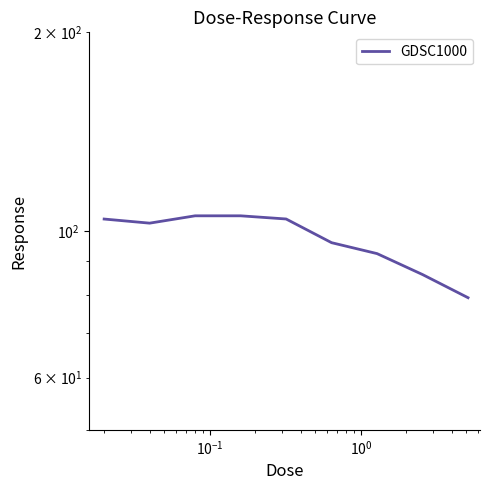

What is the minimum value shown in the chart?

79.3